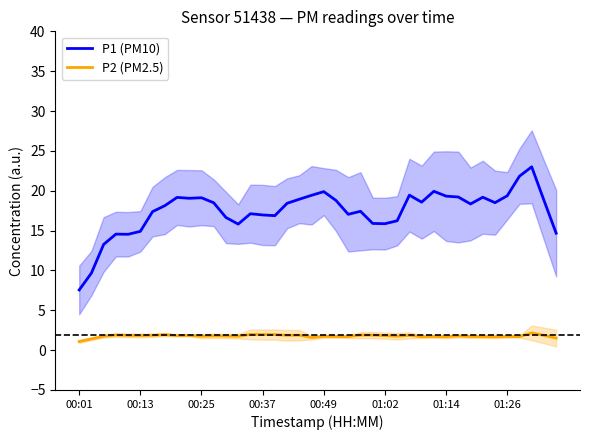

At which category does the chart reach its minimum across all series?

00:01